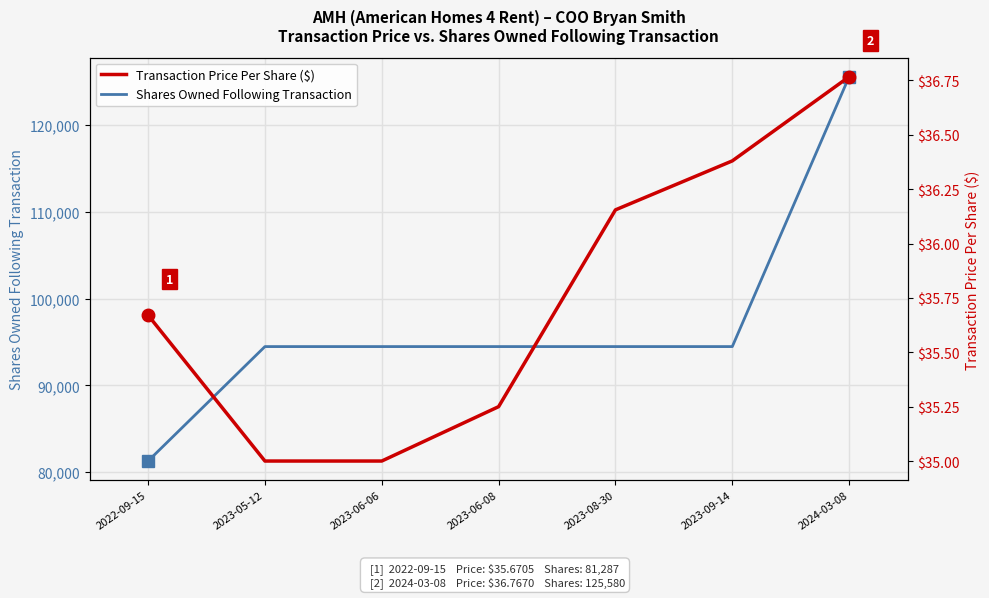

Which has a higher value, 2024-03-08 or 2023-08-30?

2024-03-08